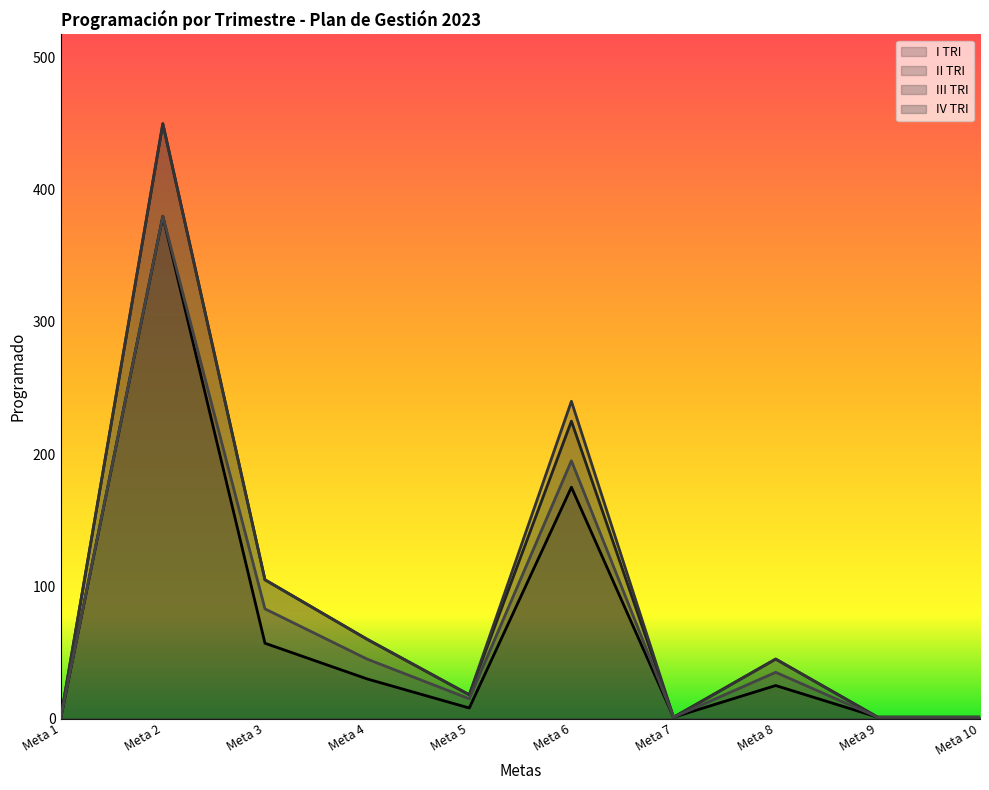

True or false: III TRI has more than 2 interior local peaks.

True